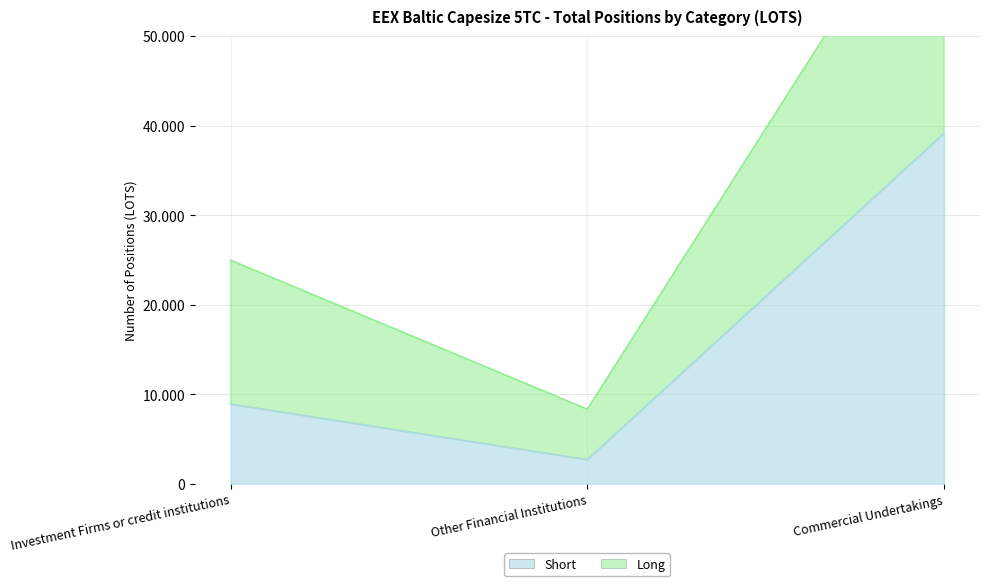

Count the number of categories in the chart.

3